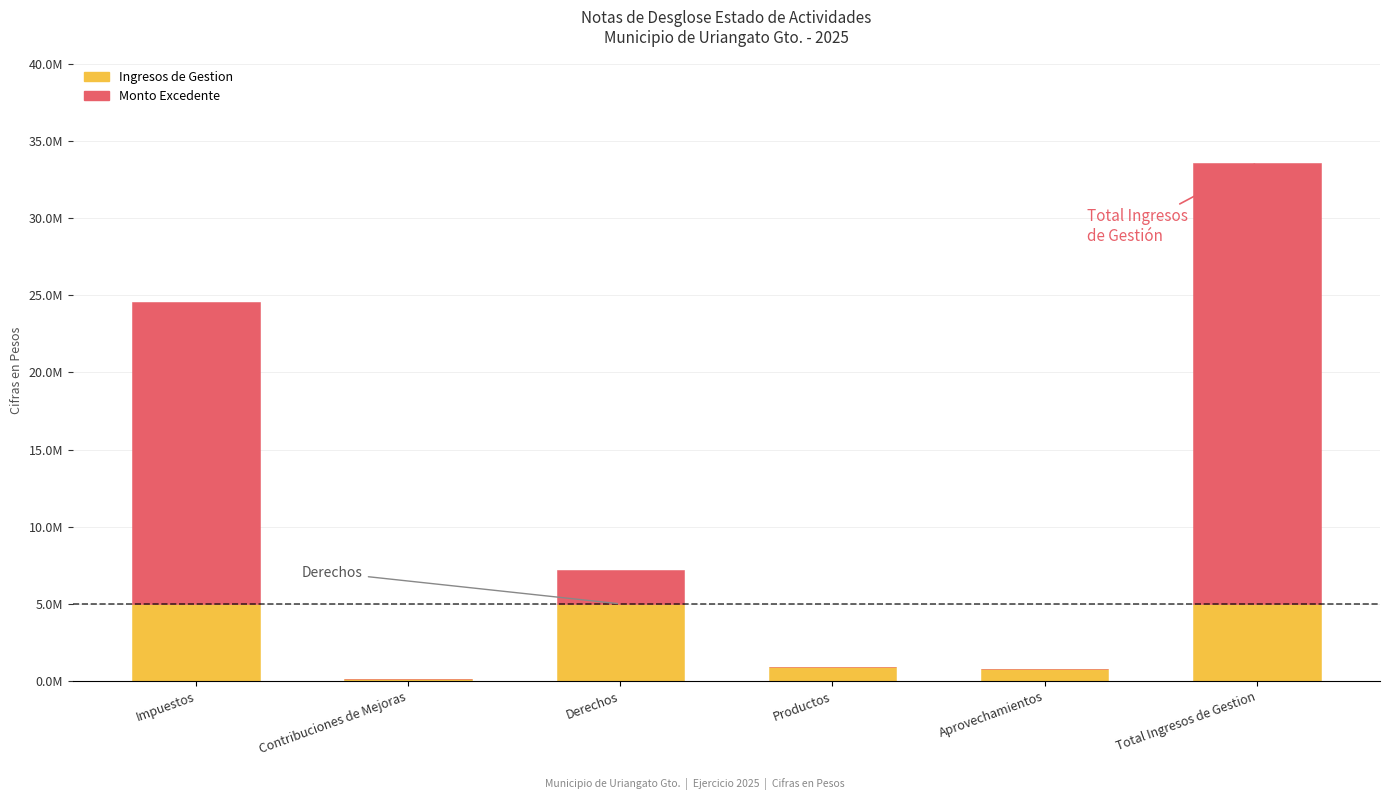

At Derechos, list the series in order from largest to smallest.

Ingresos de Gestion, Monto Excedente